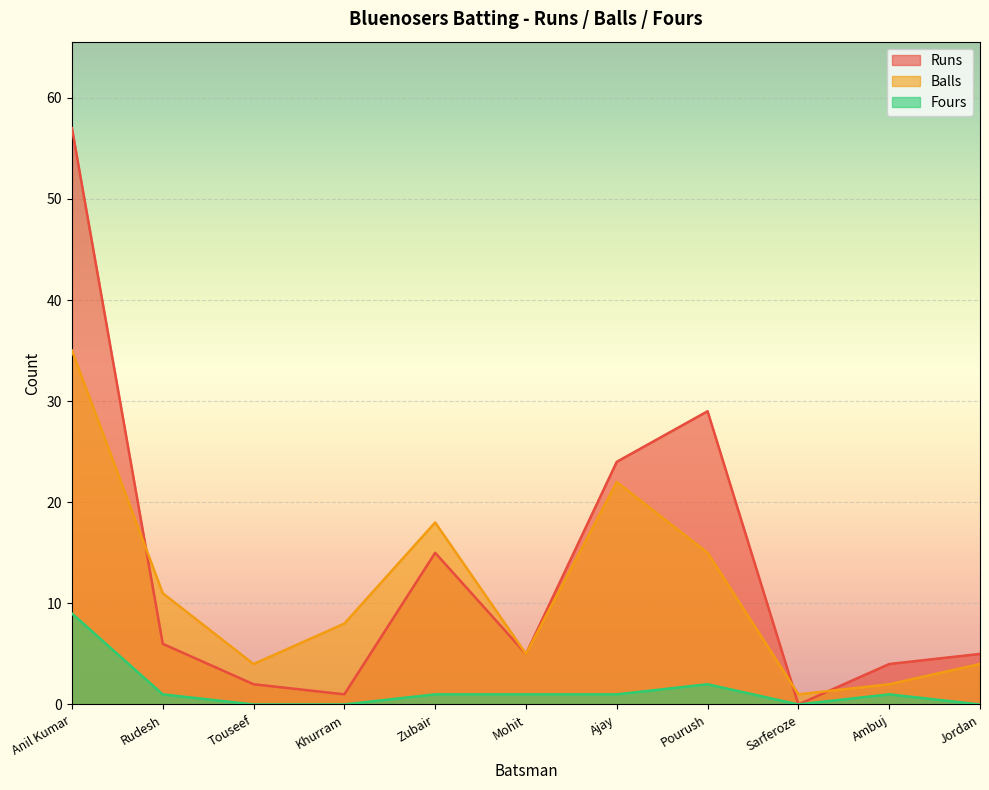

Rank the series at Rudesh from lowest to highest value.

Fours, Runs, Balls